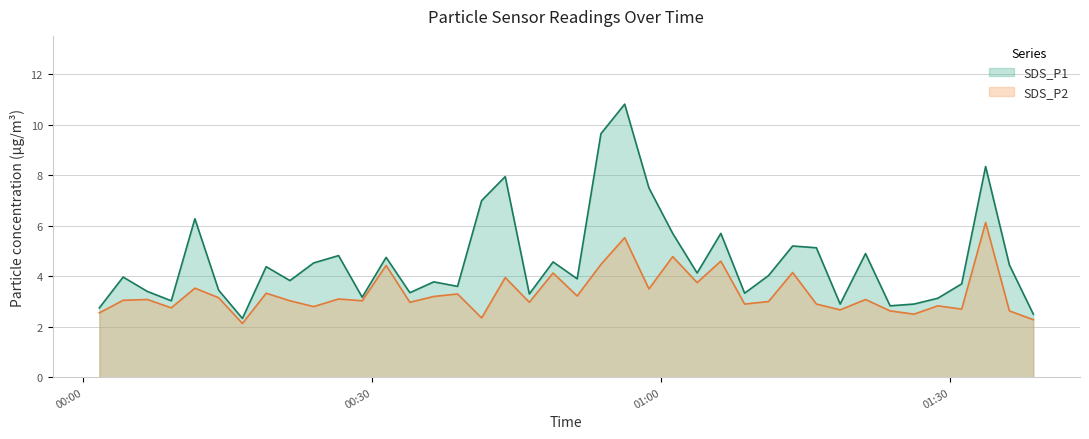

Rank the series by their average value, from lowest to highest.

SDS_P2, SDS_P1